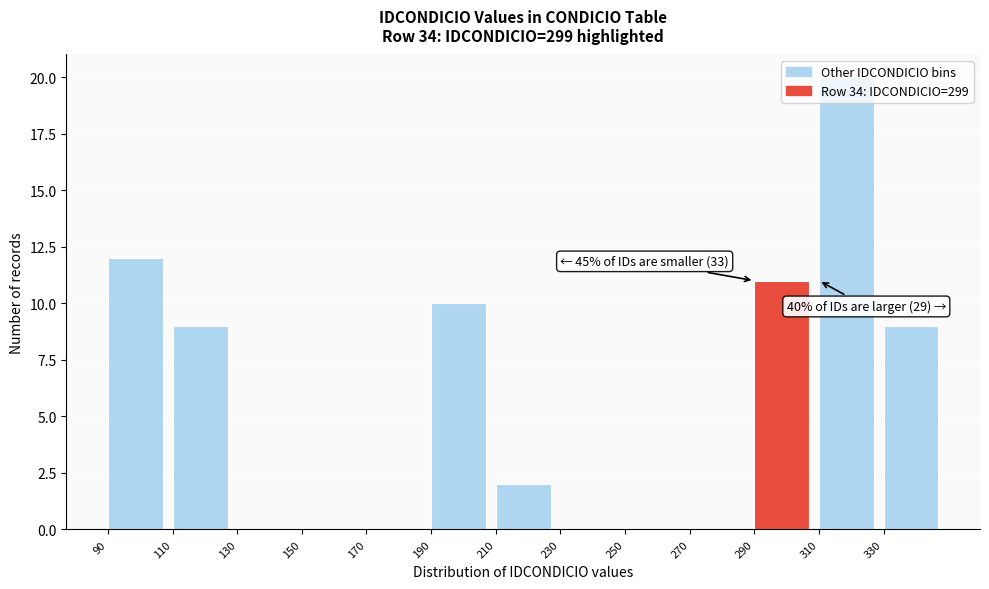

Which range on the x-axis has the tallest bar?

310 to 330